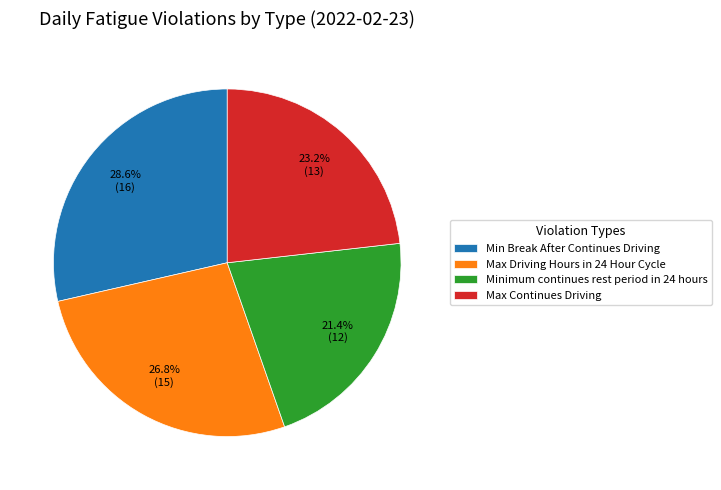

Is there any slice that represents more than half of the pie?

No